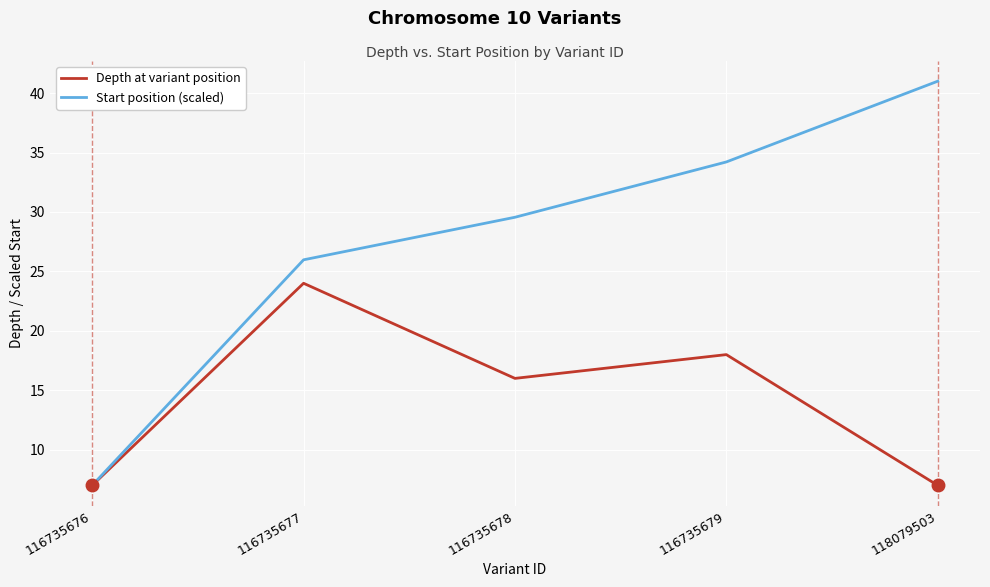

The Depth at variant position series shows 7.0 at 116735676. True or false?

True